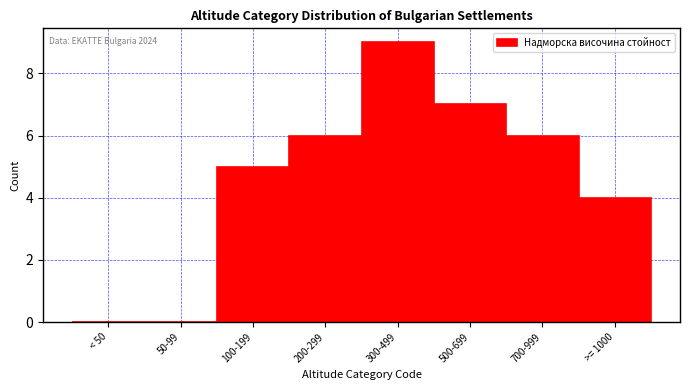

Reading right to left, extract all data points from this chart.

>= 1000=4	700-999=6	500-699=7	300-499=9	200-299=6	100-199=5	50-99=0	< 50=0